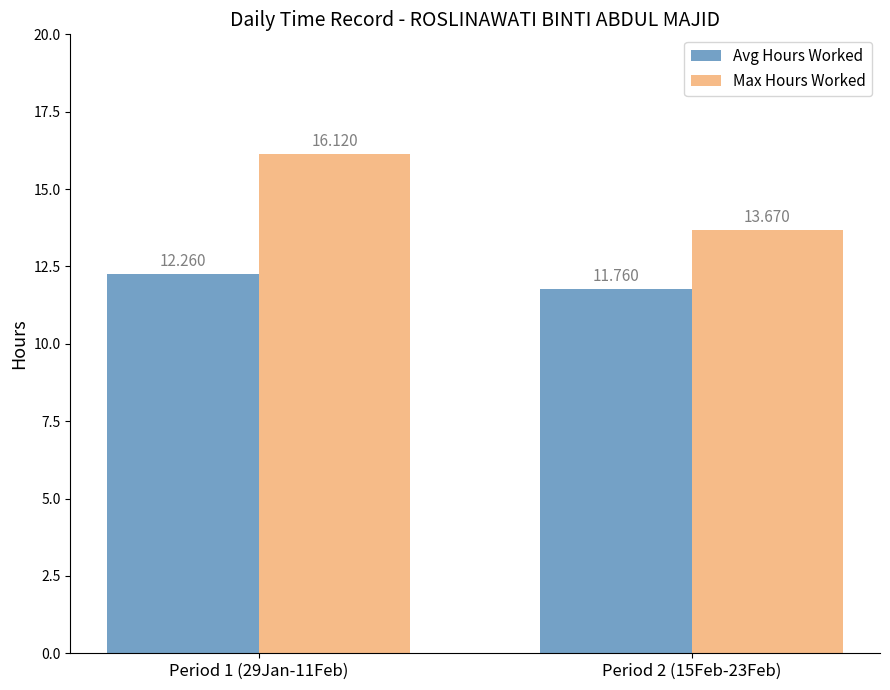

Rank the series by their maximum value, from lowest to highest.

Avg Hours Worked, Max Hours Worked